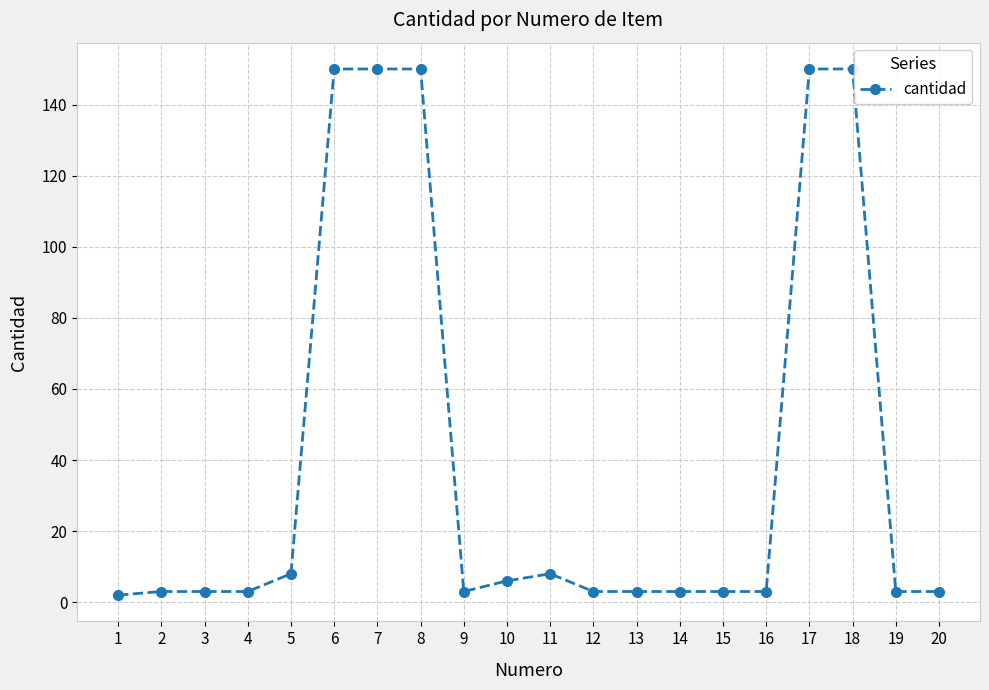

Count the number of categories in the chart.

20